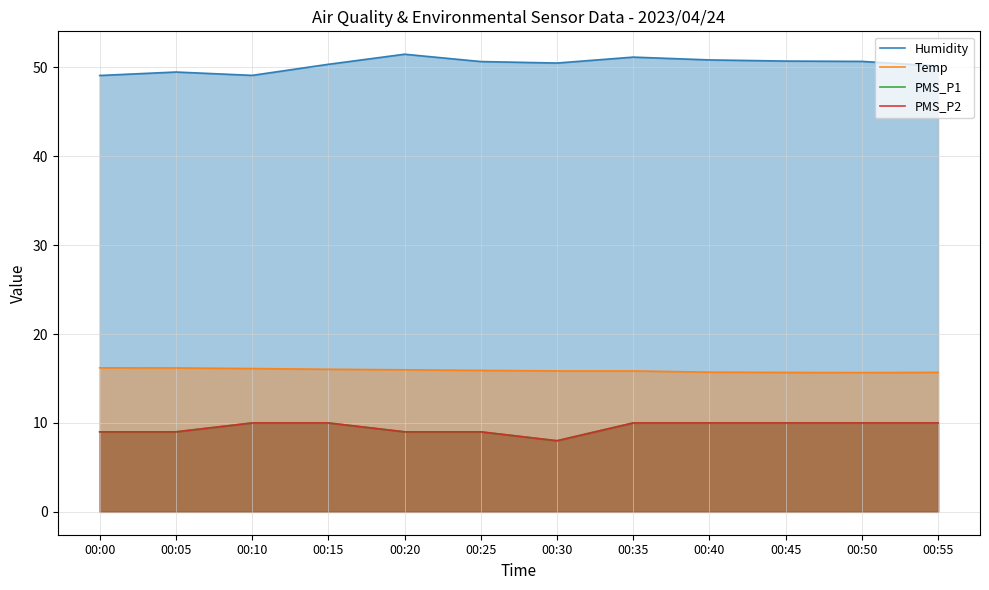

The Humidity series shows 49.1 at 00:00. True or false?

True